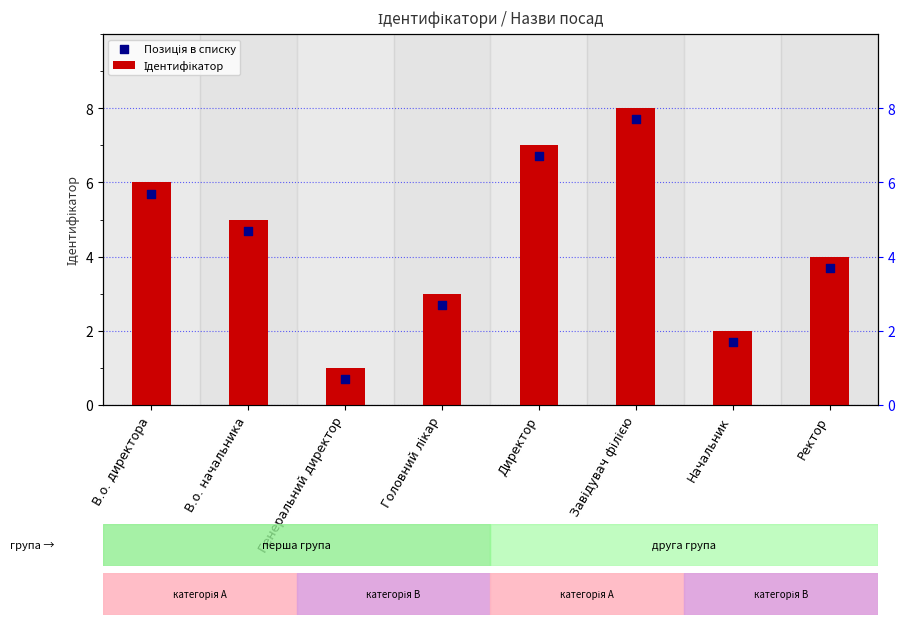

At which category is the sum across all series the highest?

Завідувач філією